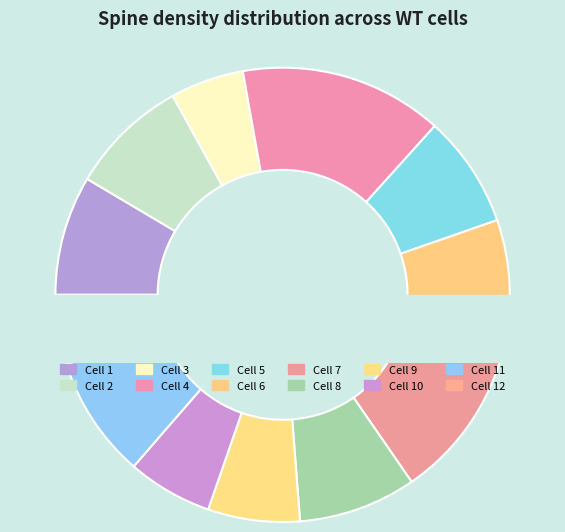

Is there any slice that represents more than half of the pie?

No